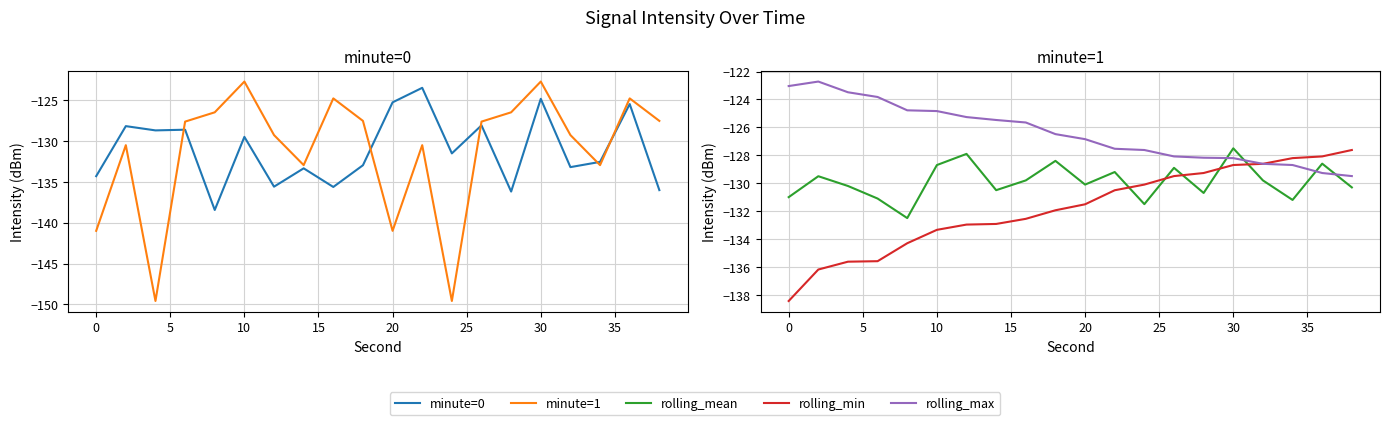

True or false: rolling_max and minute=1 cross at least once.

True